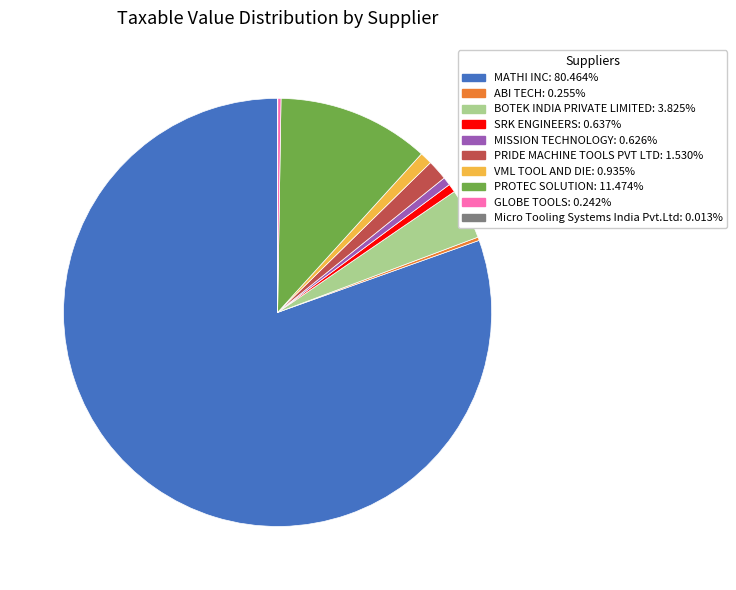

Which category has the biggest portion of the pie?

MATHI INC